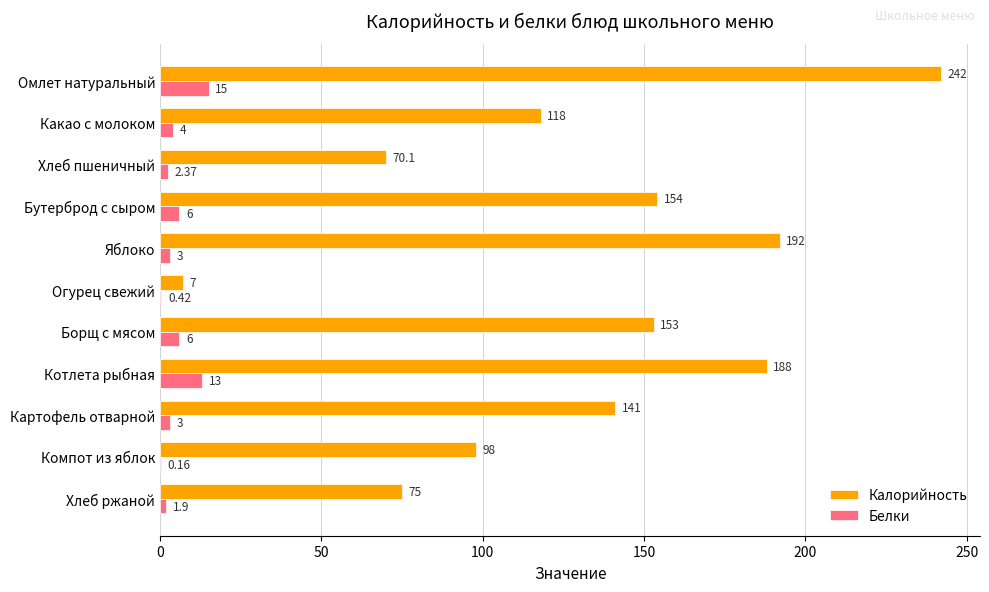

What is the sum of the Калорийность values at Омлет натуральный and Котлета рыбная?

430.0